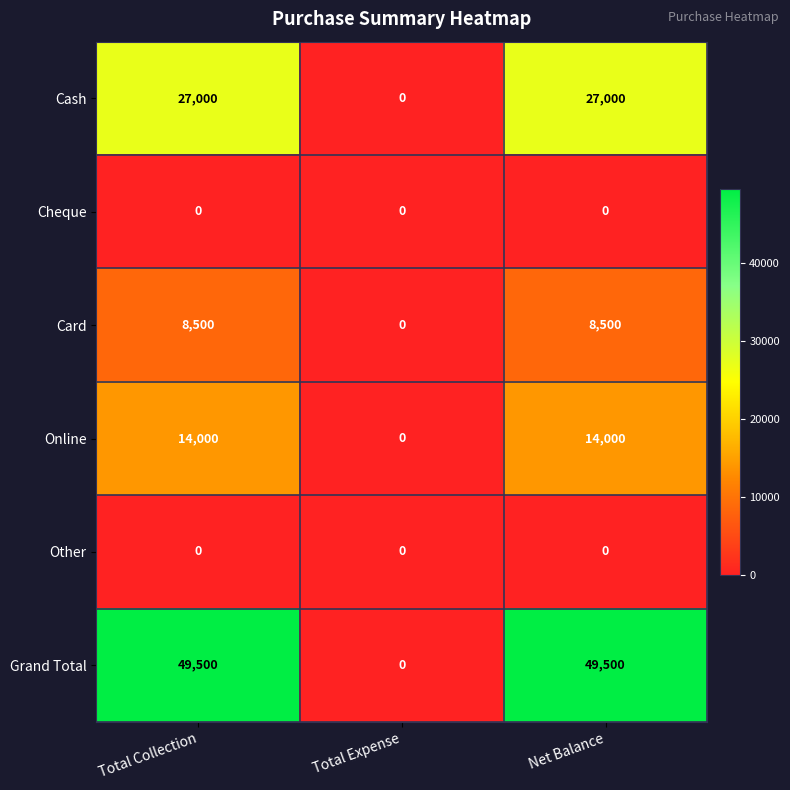

Is the value of Cheque at Total Expense greater than the value of Grand Total at Net Balance?

No